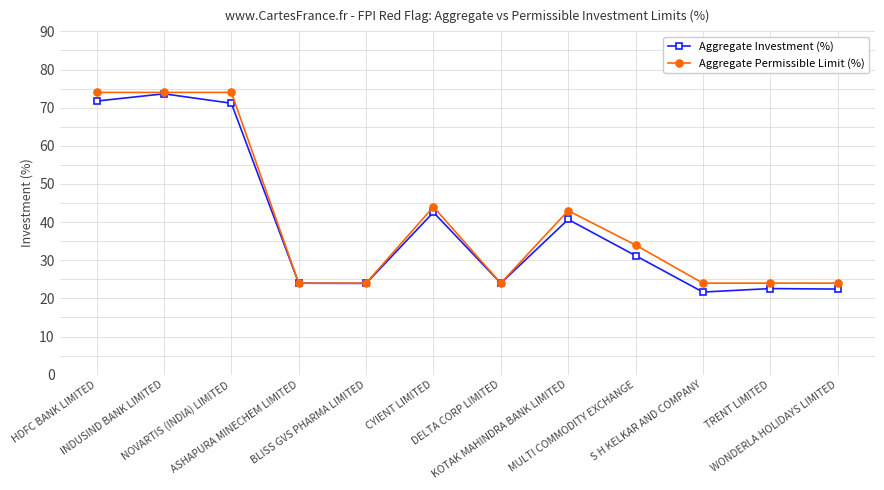

How many Aggregate Permissible Limit (%) values are between 24 and 74?

12